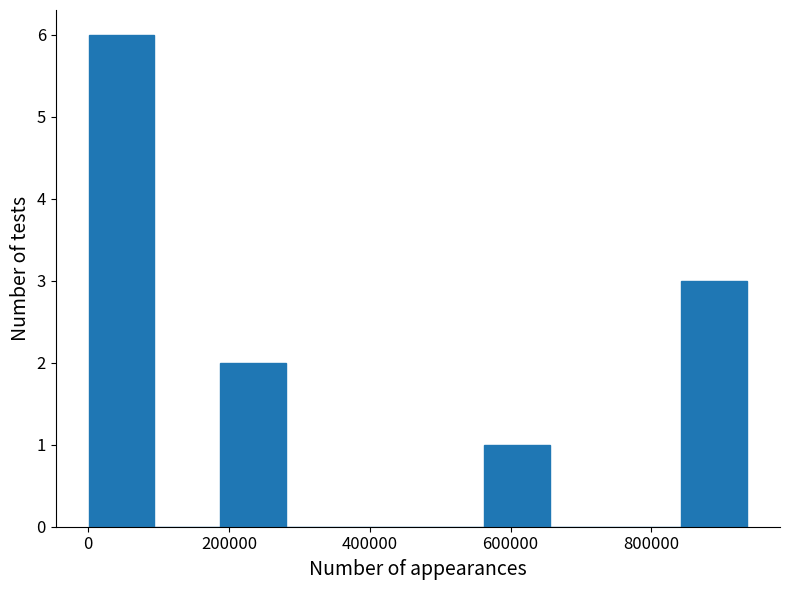

Reading left to right, list every bar in this chart as the range it spans on the x-axis followed by its height. Neither the bar edges nor the heights are printed on the chart, so give them approximately, as read against the axes.

0 to 100000: 6
100000 to 180000: 0
180000 to 280000: 2
280000 to 380000: 0
380000 to 460000: 0
460000 to 560000: 0
560000 to 660000: 1
660000 to 740000: 0
740000 to 840000: 0
840000 to 940000: 3